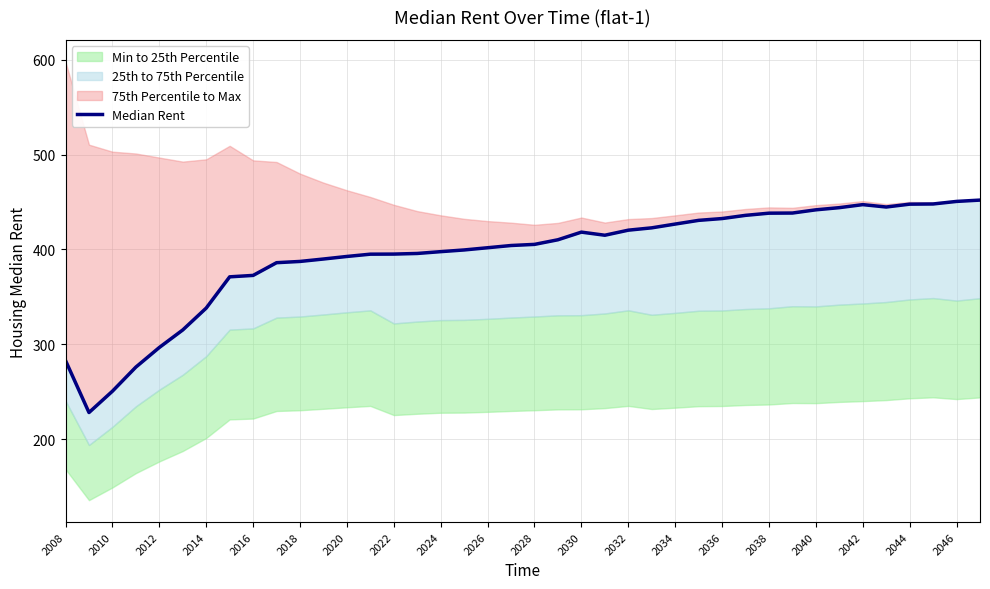

How many points are lower than both their immediate neighbors (excluding endpoints)?

3